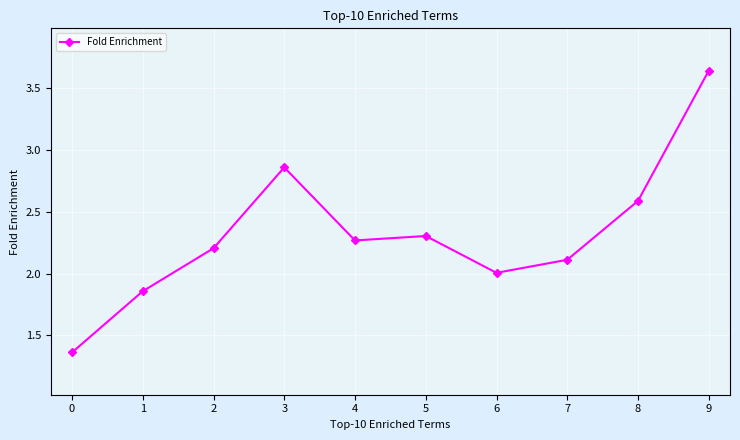

What is the change in value from 1 to 6?

+0.1